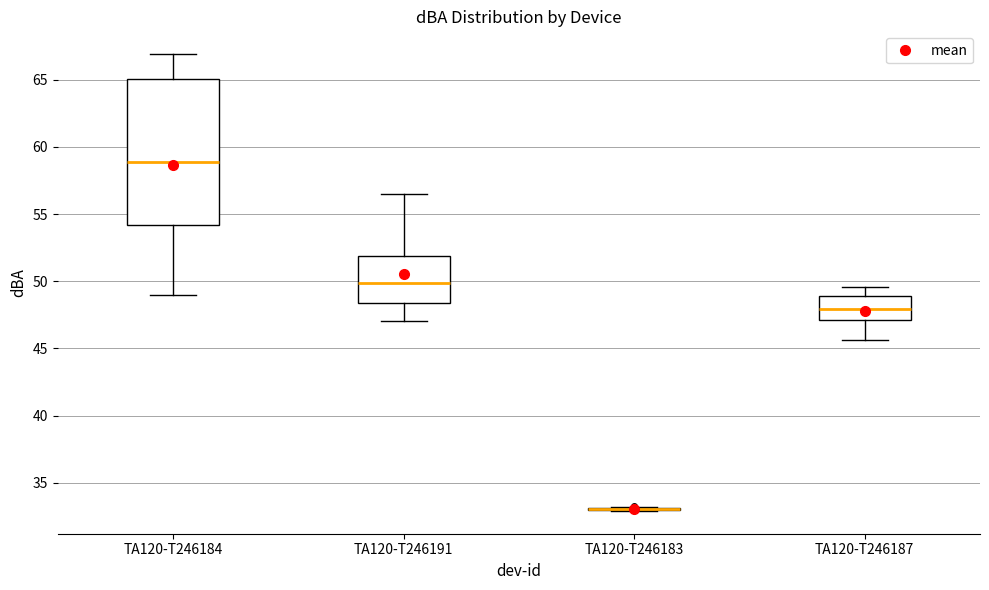

Comparing the boxes themselves (not the whiskers), which one is the tallest?

TA120-T246184